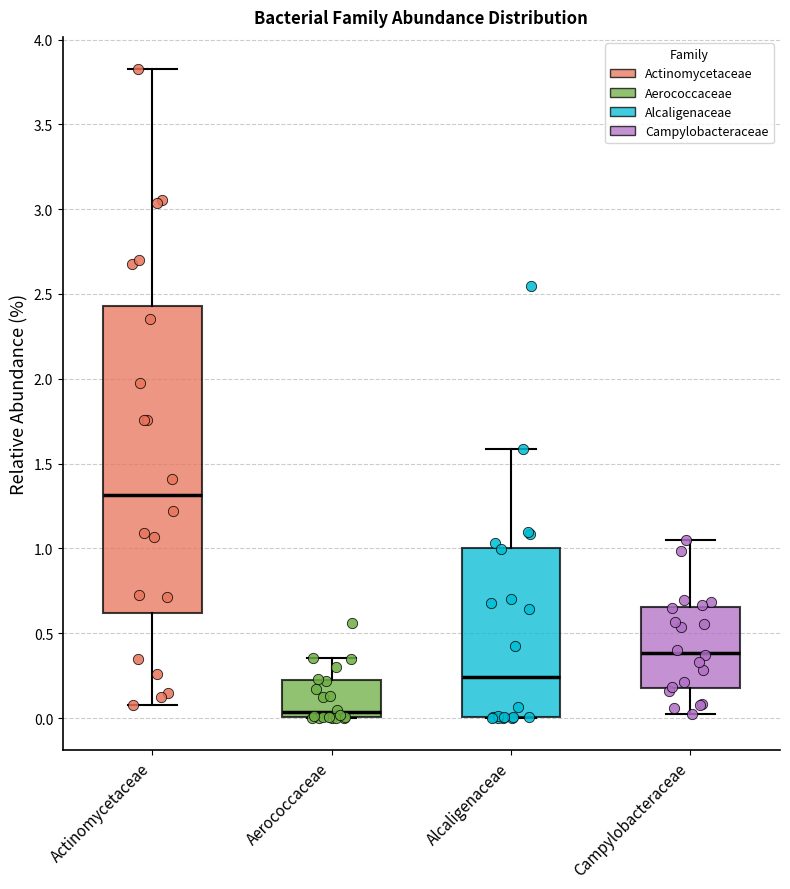

Reading left to right, read every box against the y-axis: the position of its median line, the range the box covers, and the ends of its whiskers. The values are not printed on the chart, so give them approximately, as read against the axis.

Actinomycetaceae: median 1.30, box 0.60 to 2.45, whiskers 0.10 to 3.80
Aerococcaceae: median 0.05, box 0.00 to 0.20, whiskers 0.00 to 0.35
Alcaligenaceae: median 0.25, box 0.00 to 1.00, whiskers 0.00 to 1.60
Campylobacteraceae: median 0.40, box 0.20 to 0.65, whiskers 0.00 to 1.05